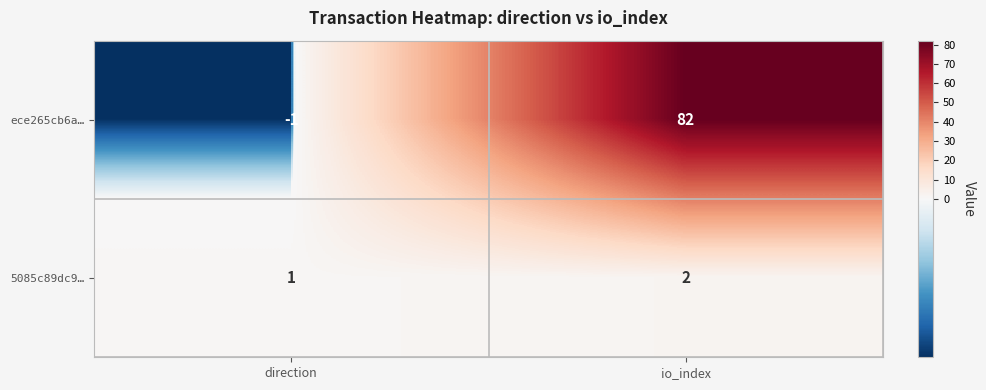

The value of 5085c89dc9… at direction is 1. True or false?

True